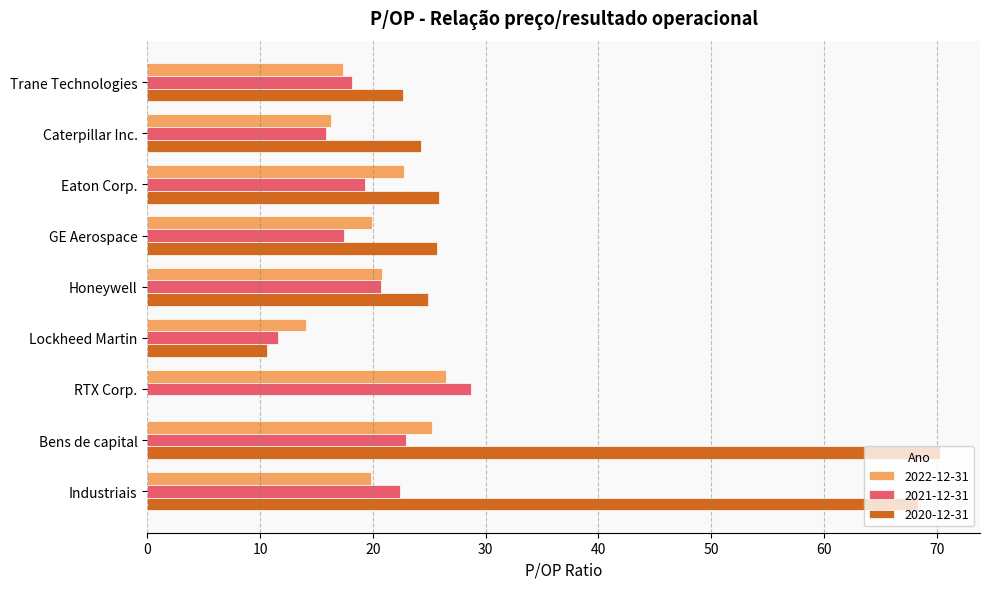

True or false: 2022-12-31 has a value of 7.3 at Lockheed Martin.

False